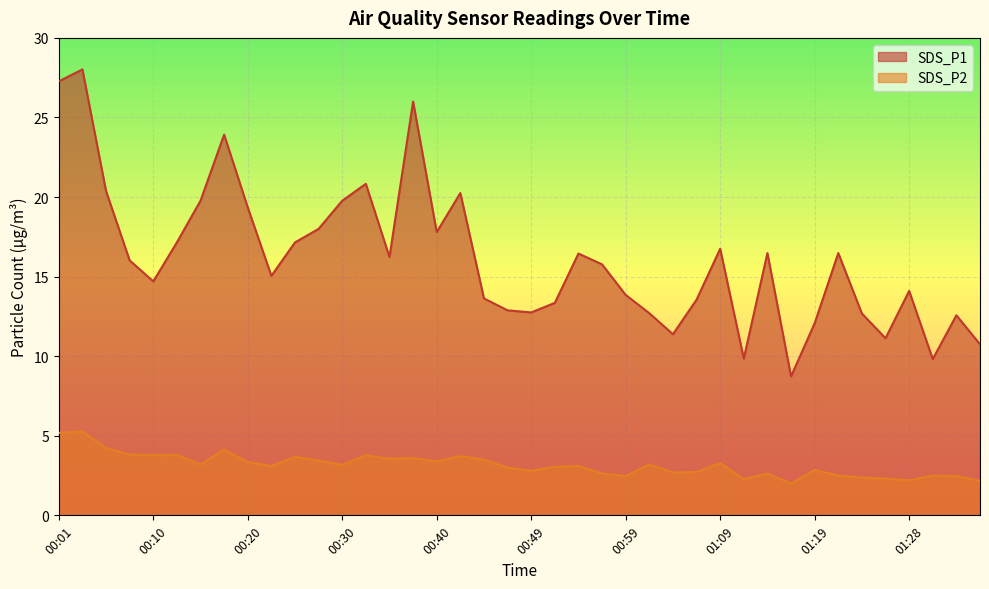

Rank the series by their average value, from lowest to highest.

SDS_P2, SDS_P1